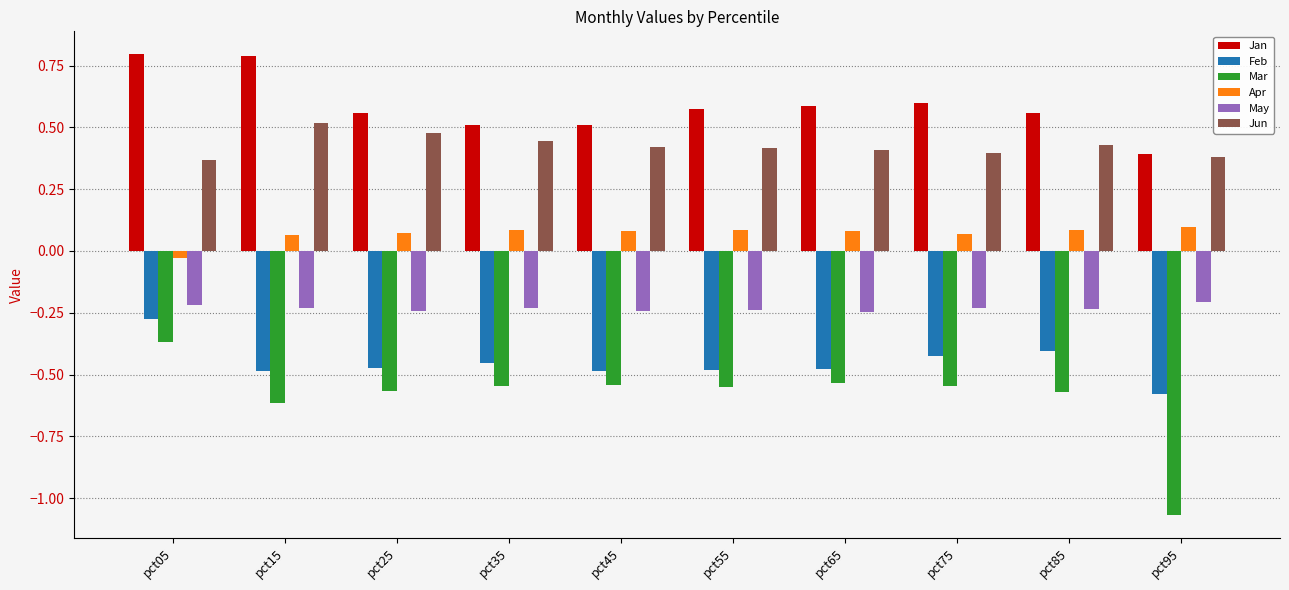

At how many categories does at least one series exceed 0?

10